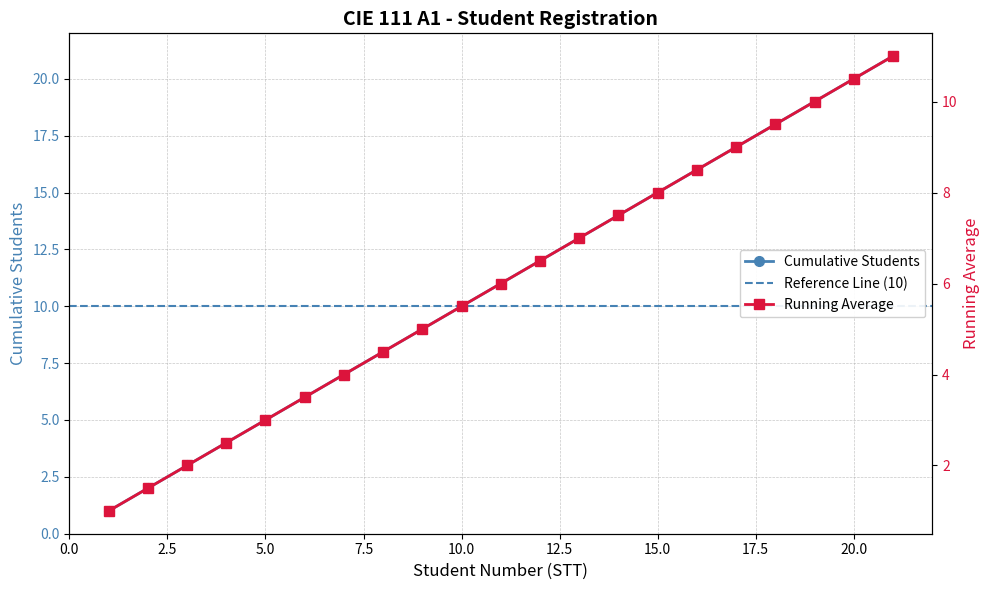

Is this an area chart (filled region under the line)?

No